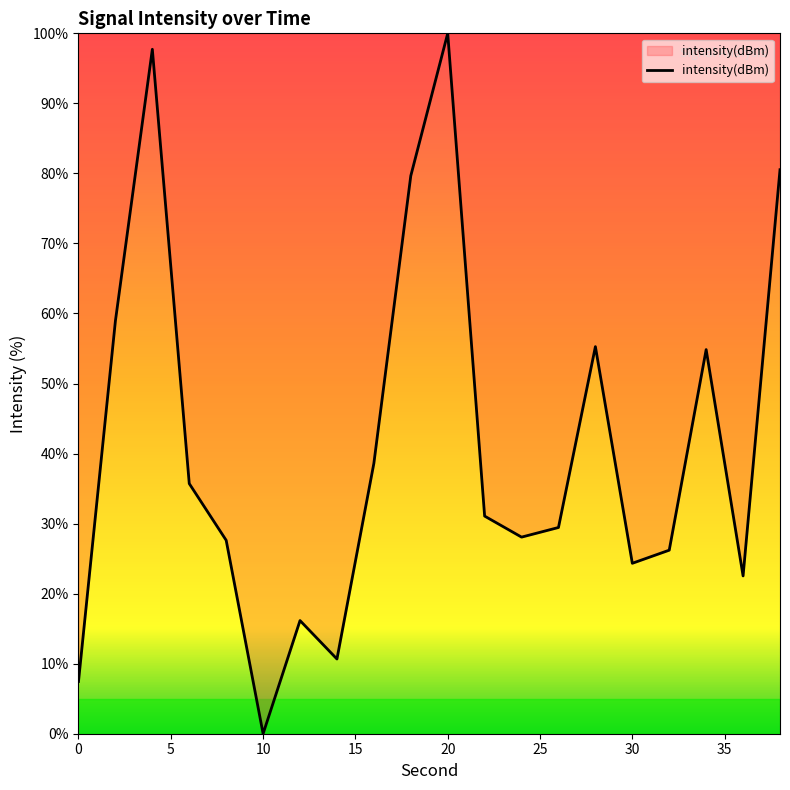

Count the number of categories in the chart.

20